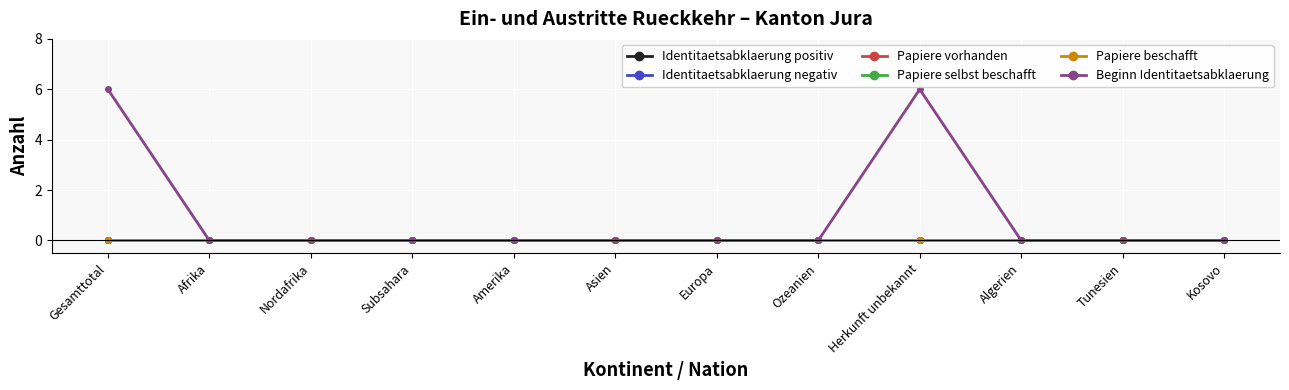

How many lines are shown in the chart?

6